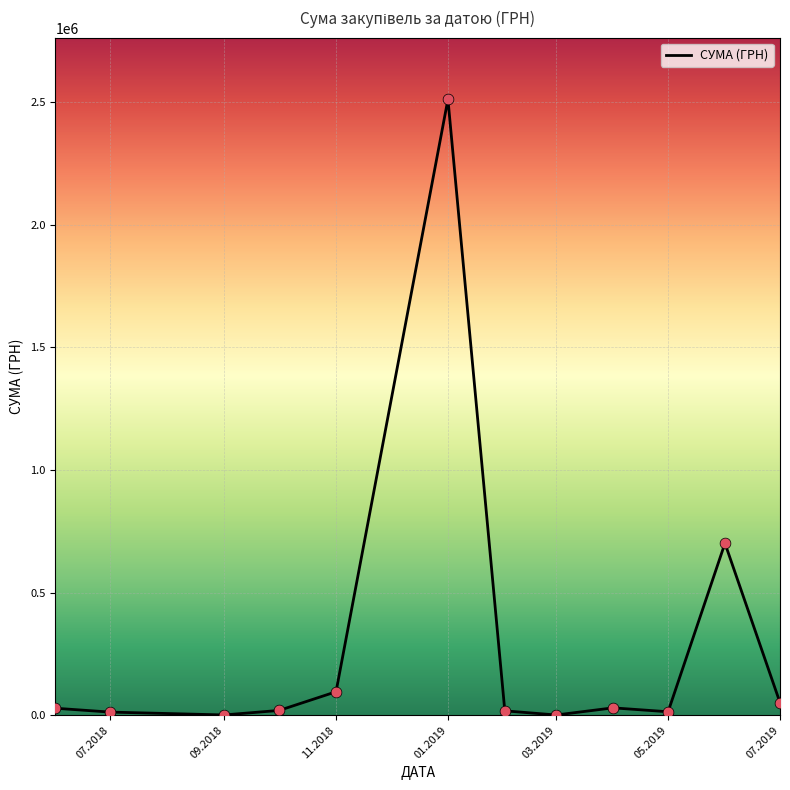

What is the maximum value shown in the chart?

2510363.7